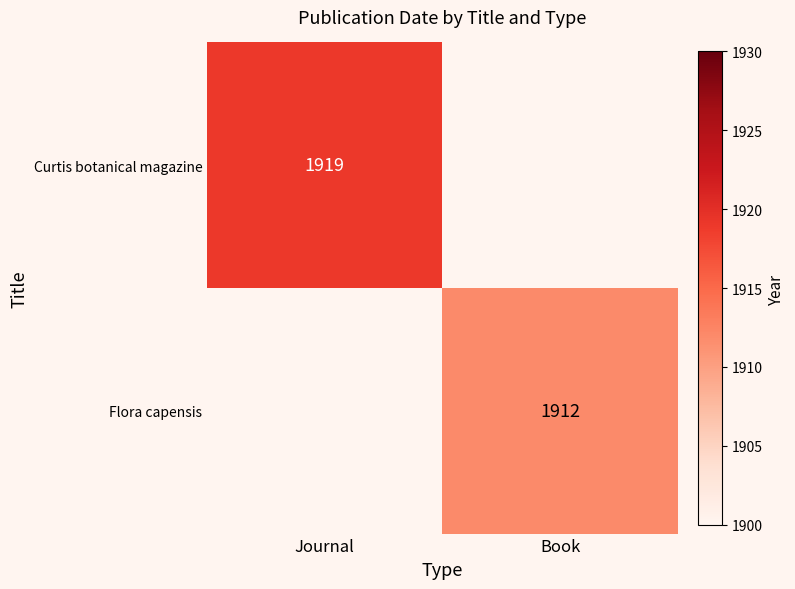

The Curtis botanical magazine series shows 2832 at Journal. True or false?

False